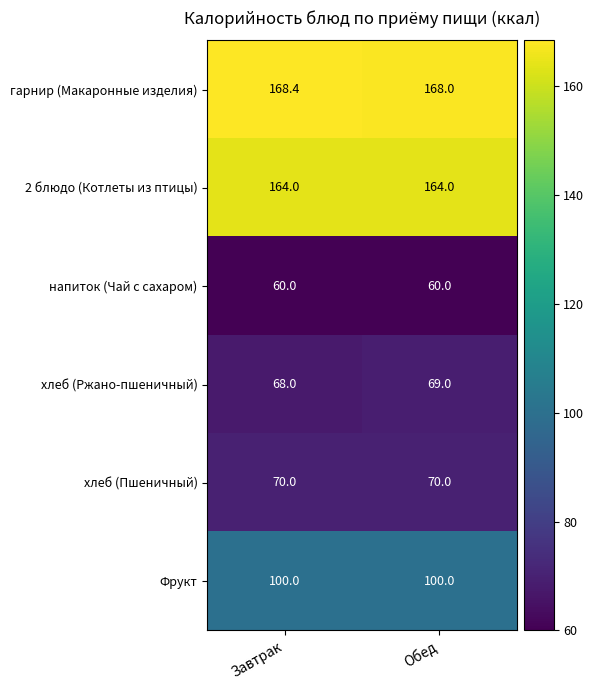

Read the хлеб (Пшеничный) value at Обед.

70.0